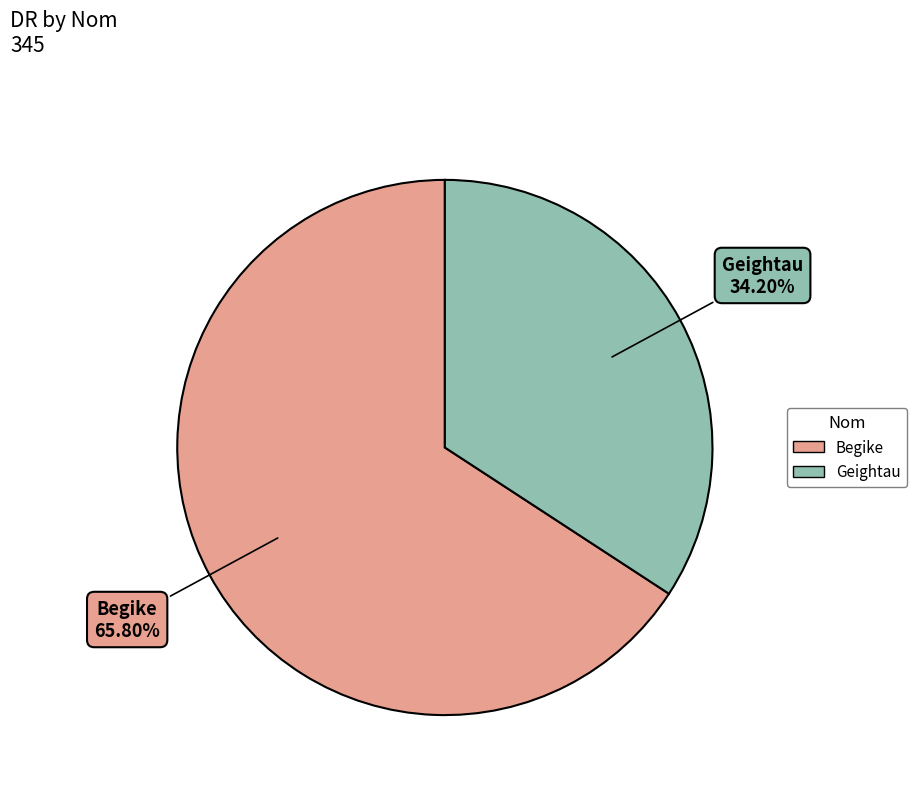

Which category has the smallest portion of the pie?

Geightau